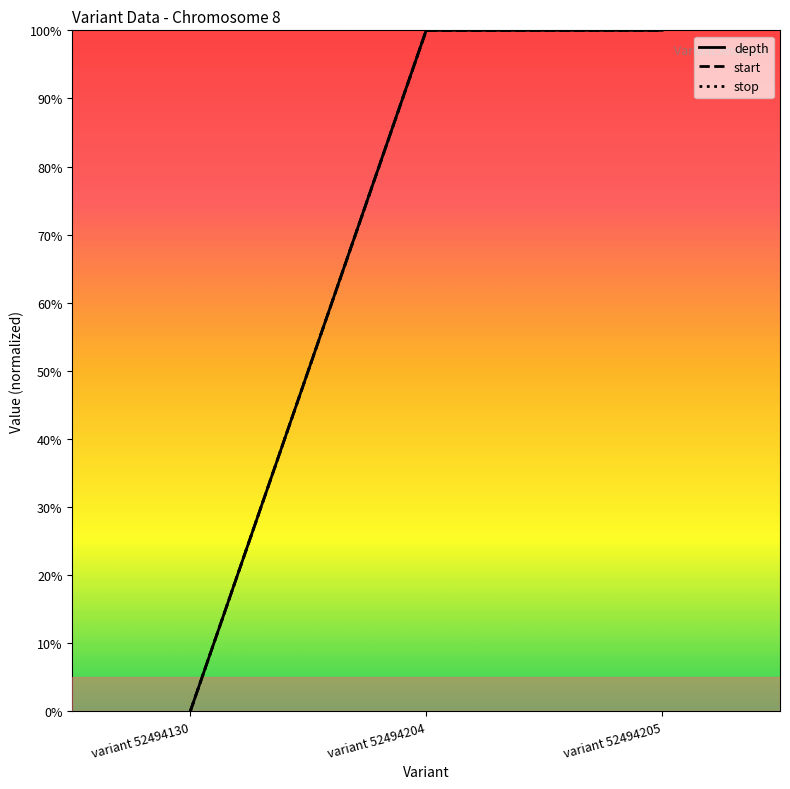

Does the chart display data point markers on the line(s)?

No